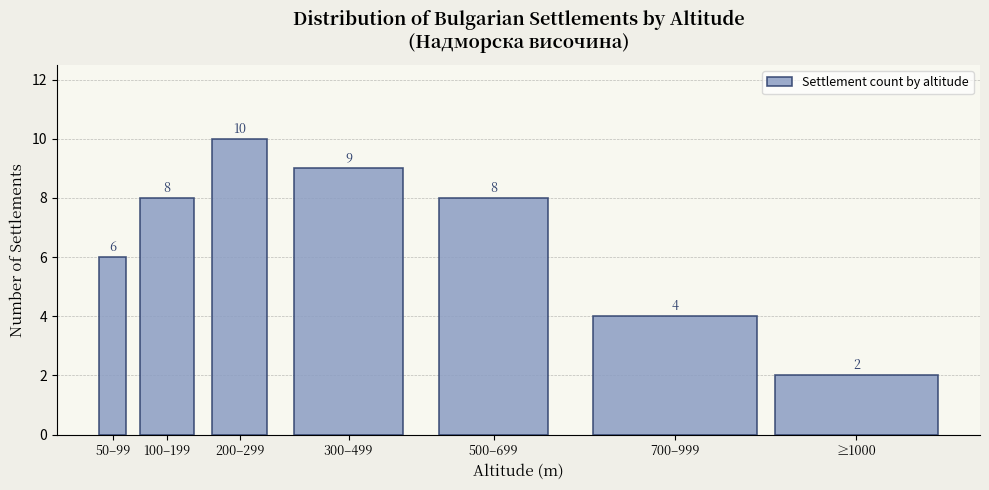

Reading right to left, list all the values displayed in this chart.

≥1000=2	700–999=4	500–699=8	300–499=9	200–299=10	100–199=8	50–99=6